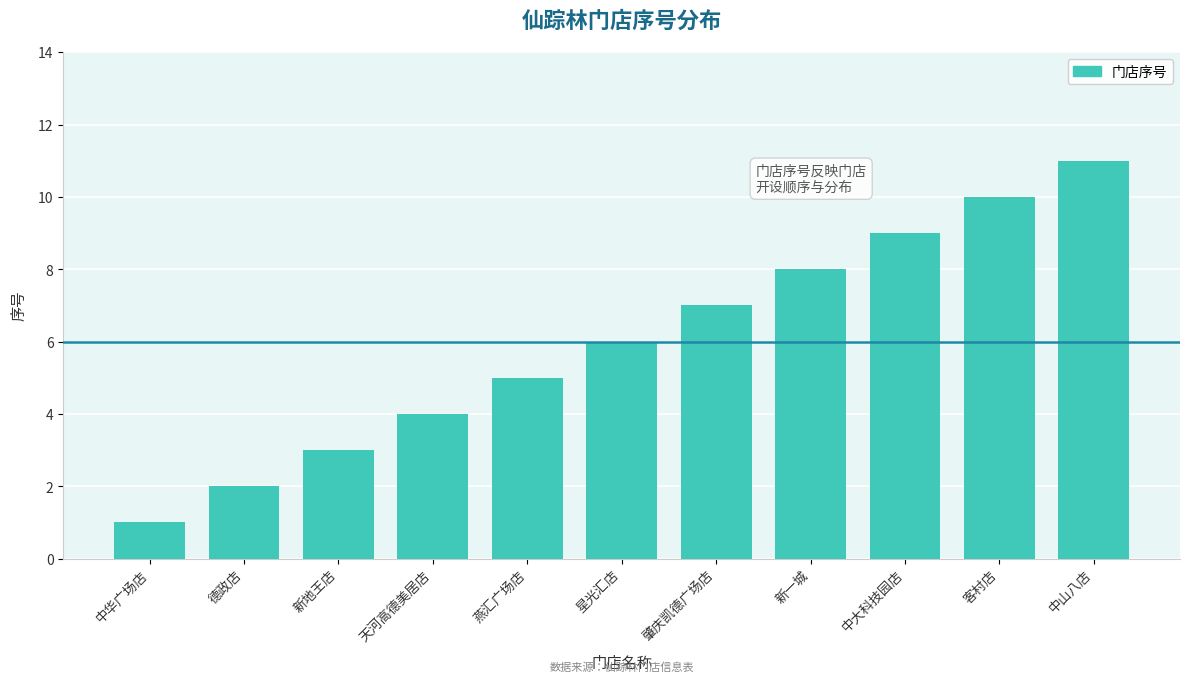

The chart shows a value of 3 at 星光汇店. True or false?

False